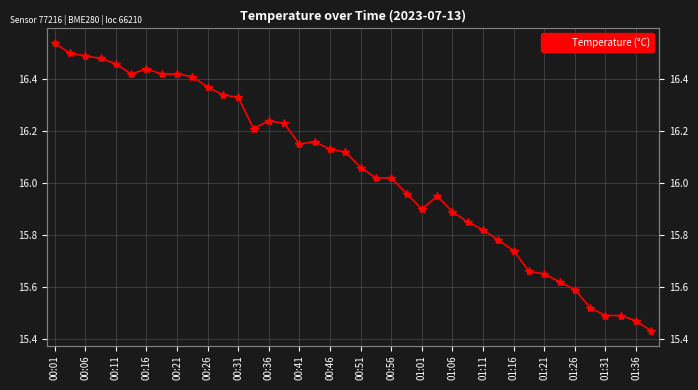

What is the smallest value displayed?

15.4